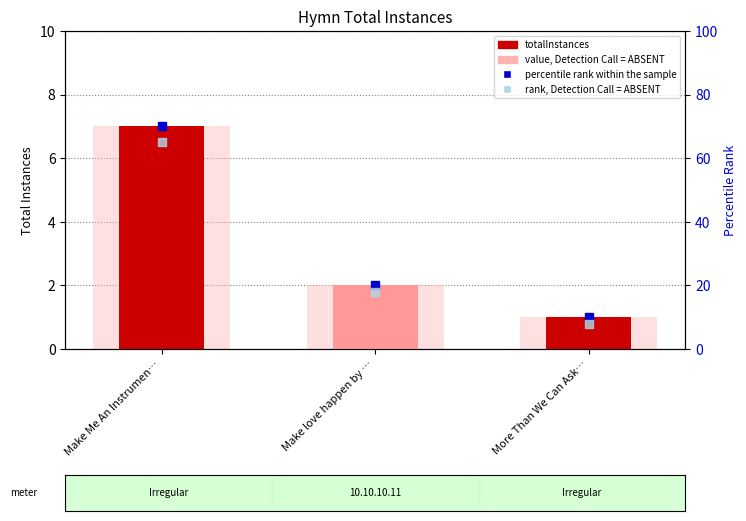

Is the value of rank, Detection Call = ABSENT at Make love happen by … greater than the value of totalInstances at More Than We Can Ask…?

Yes